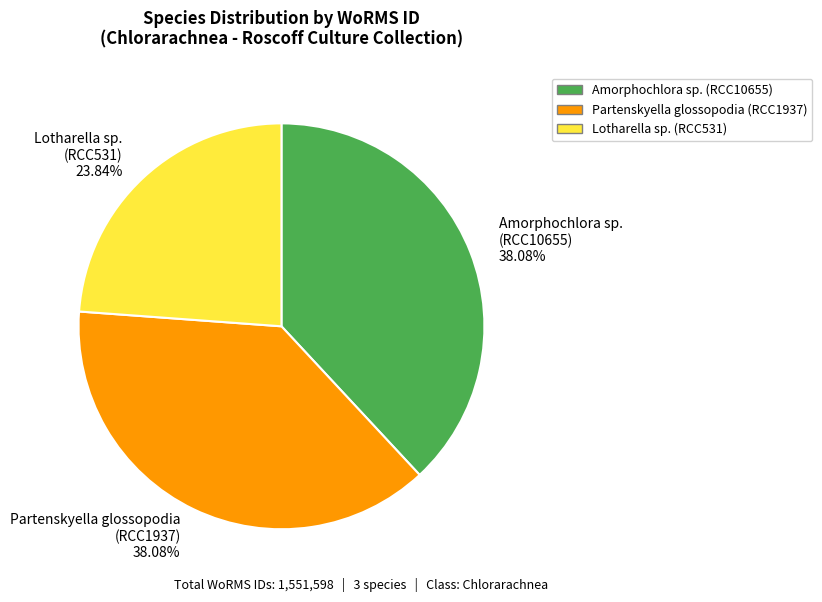

Is there any slice that represents more than half of the pie?

No